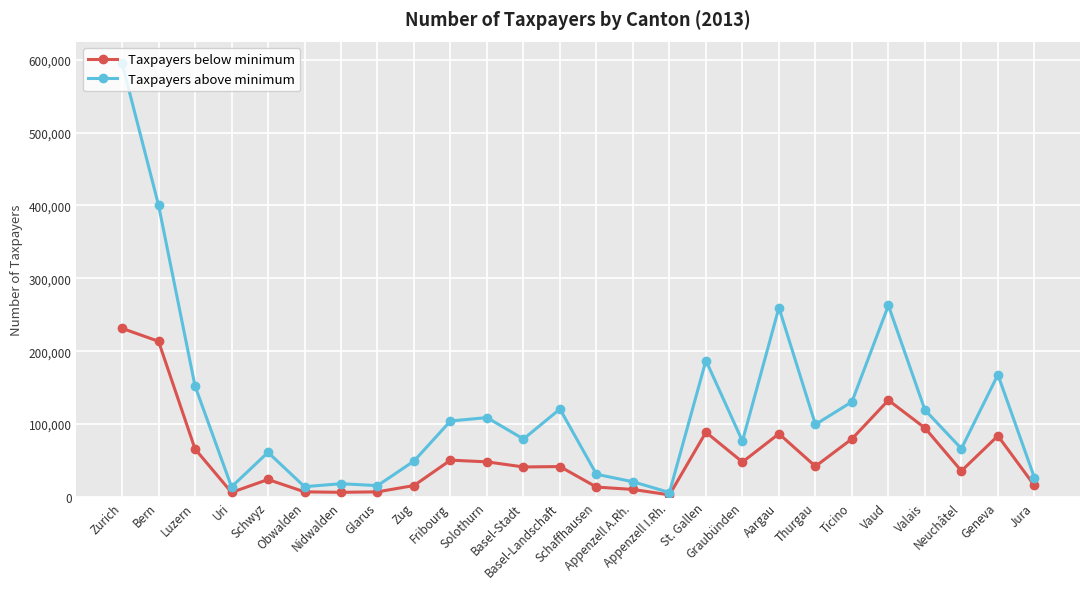

How many data points does each series have?

26